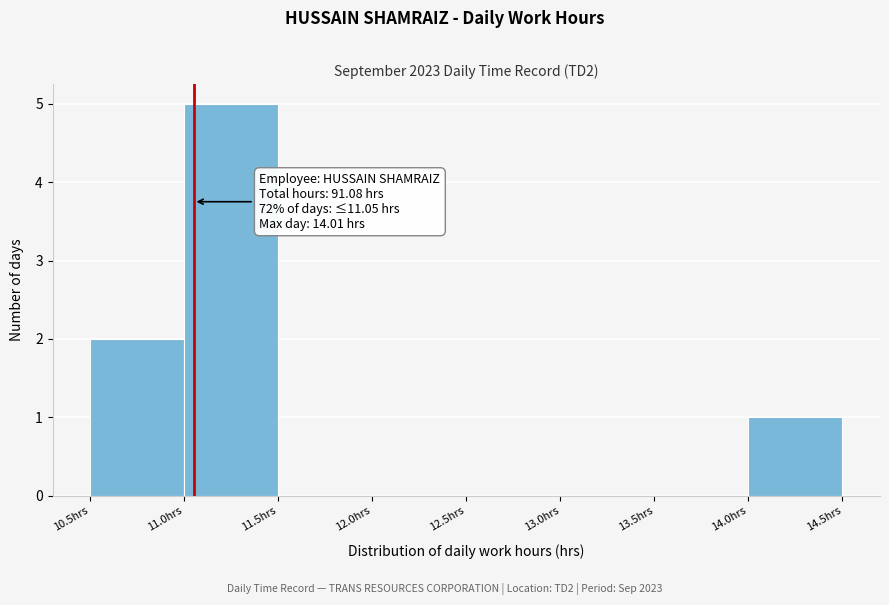

Over which range of the x-axis is the bar tallest?

11.0 to 11.5